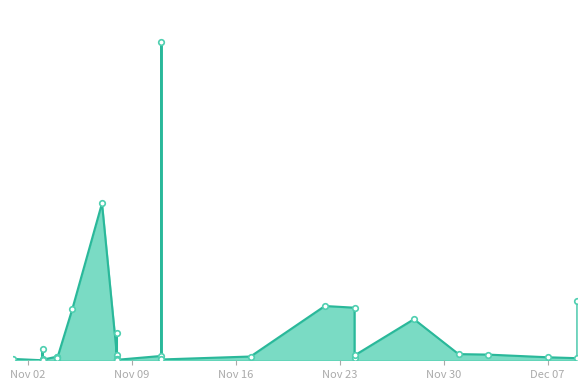

What is the average value?

214814202